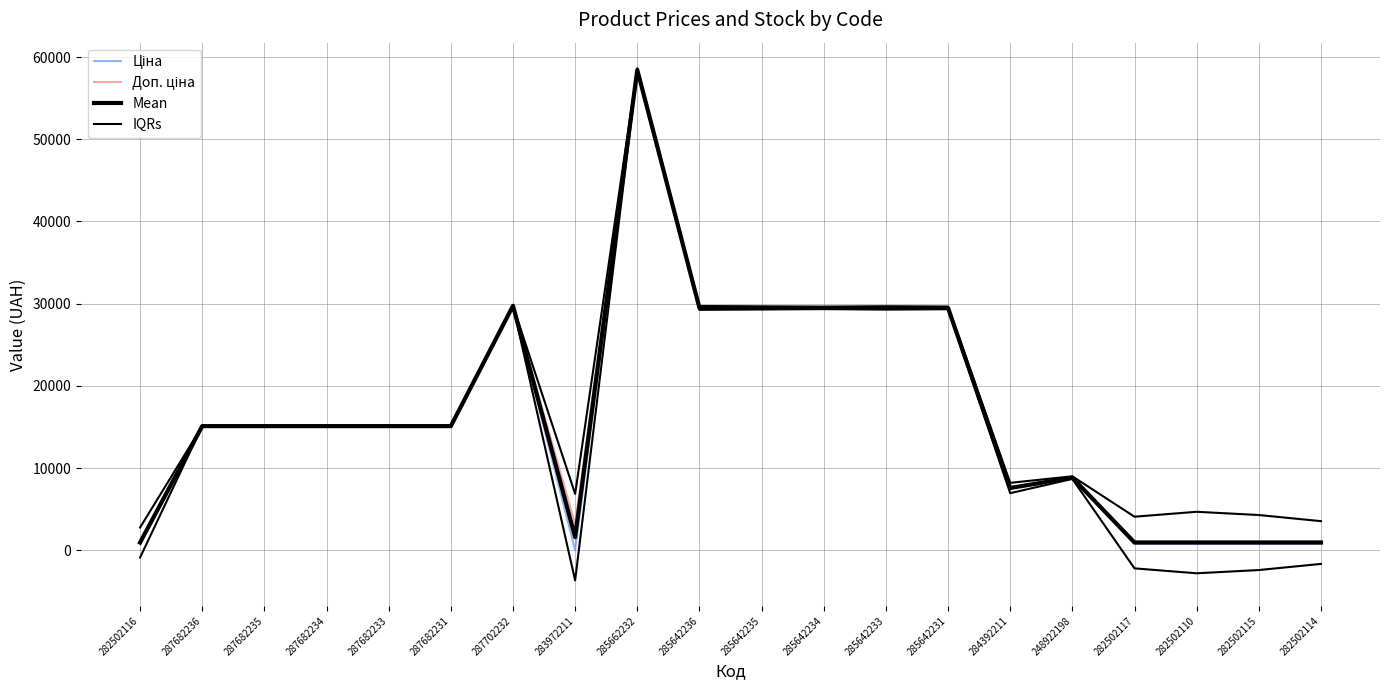

What is the label of the 10th point from the left?

285642236